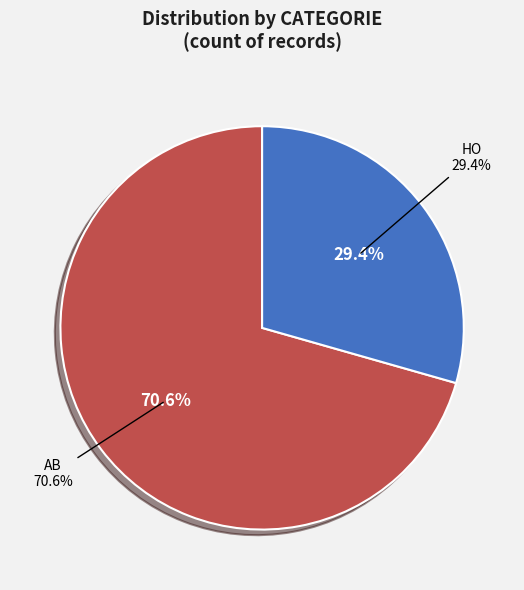

Which category has the biggest portion of the pie?

AB